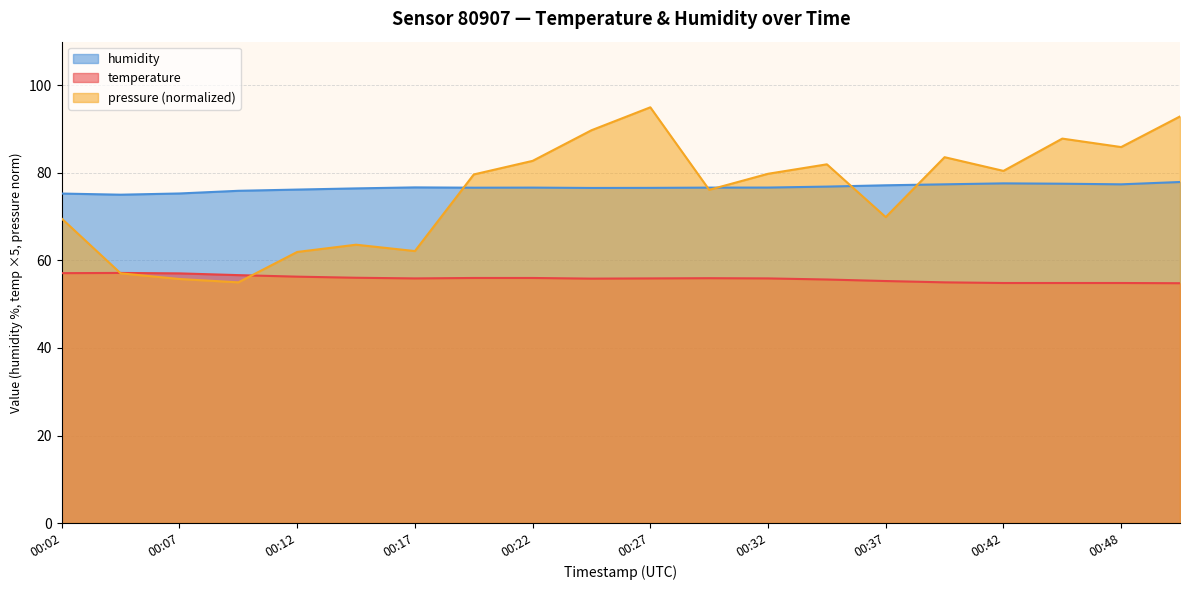

What is the sum of all temperature values?

1117.1